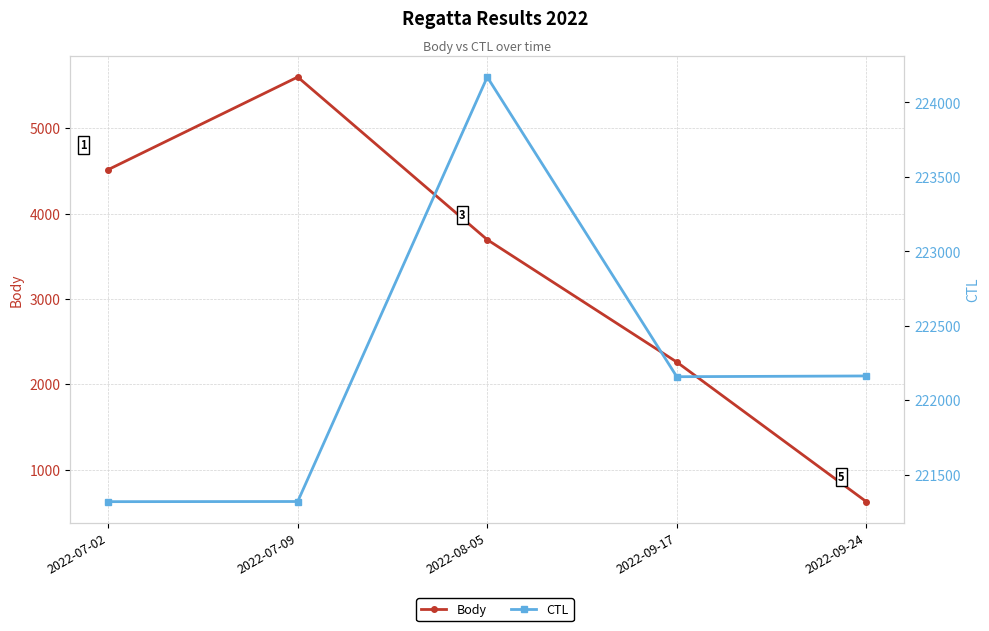

Which category has the highest value in the Body series?

2022-07-09